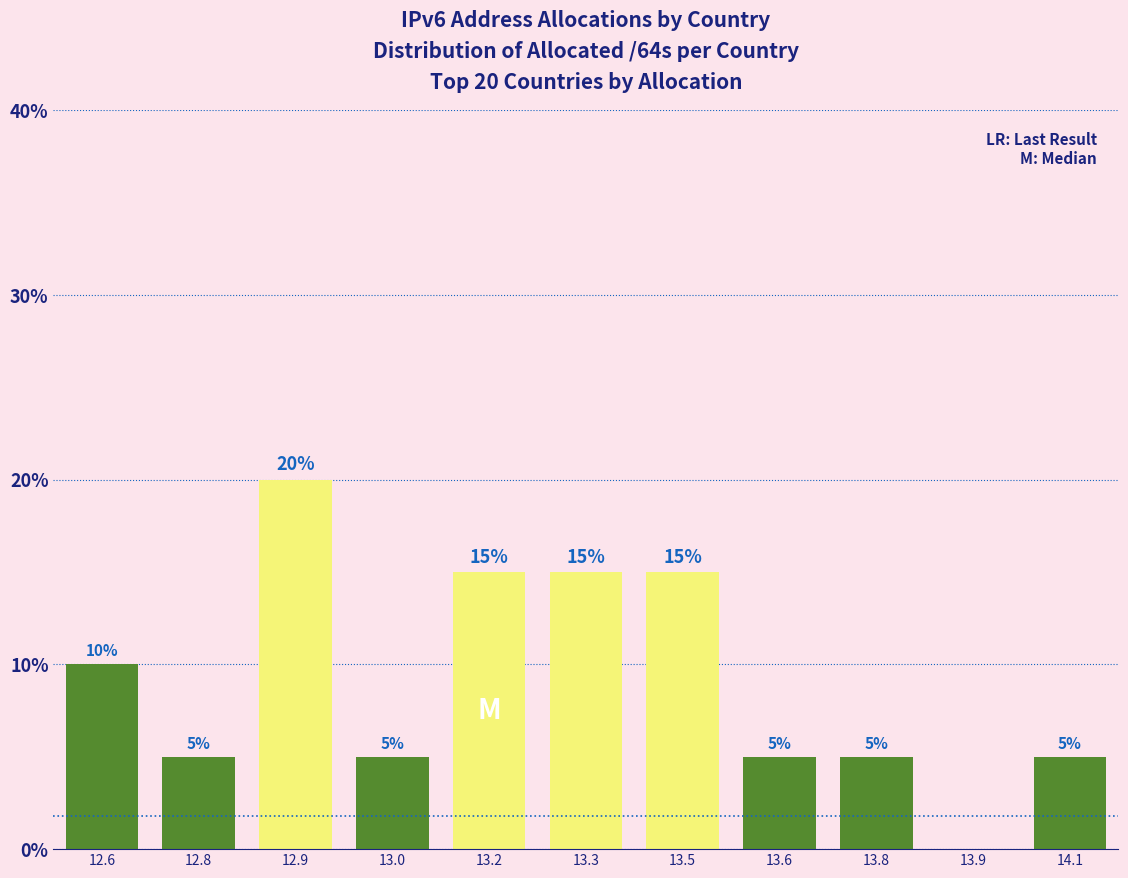

Reading left to right, list all the values displayed in this chart.

12.6=10	12.8=5	12.9=20	13.0=5	13.2=15	13.3=15	13.5=15	13.6=5	13.8=5	13.9=0	14.1=5